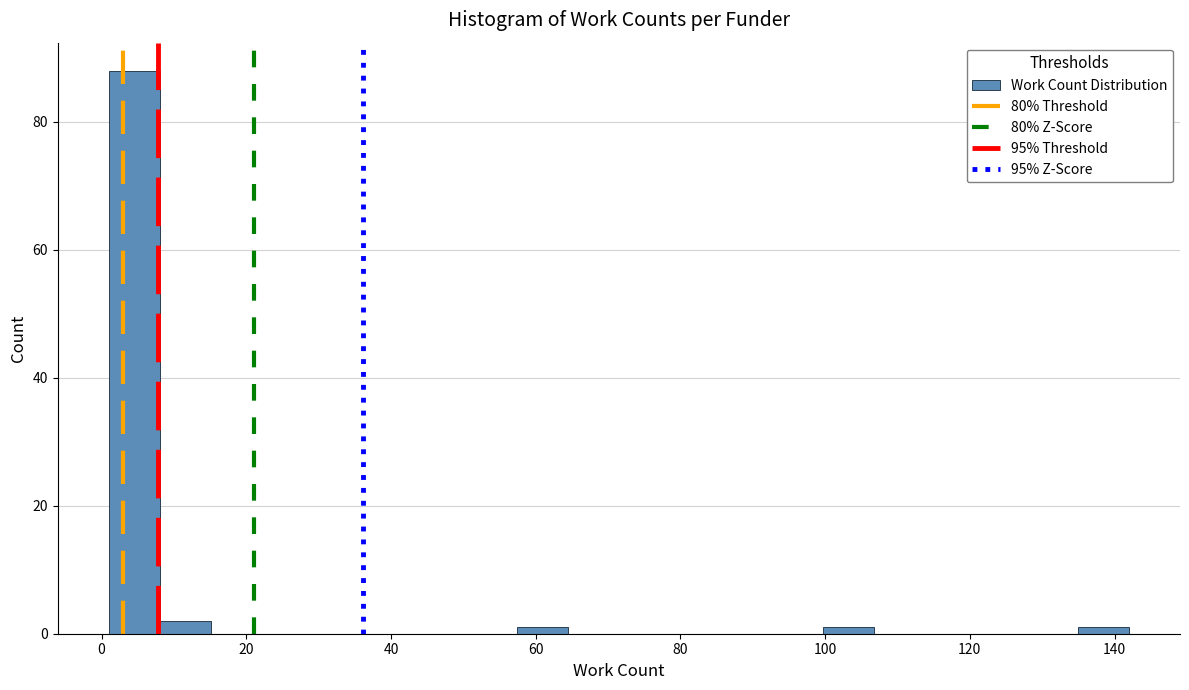

Around what value on the x-axis is the tallest bar? Give the approximate position of its centre, as read against the axis.

4